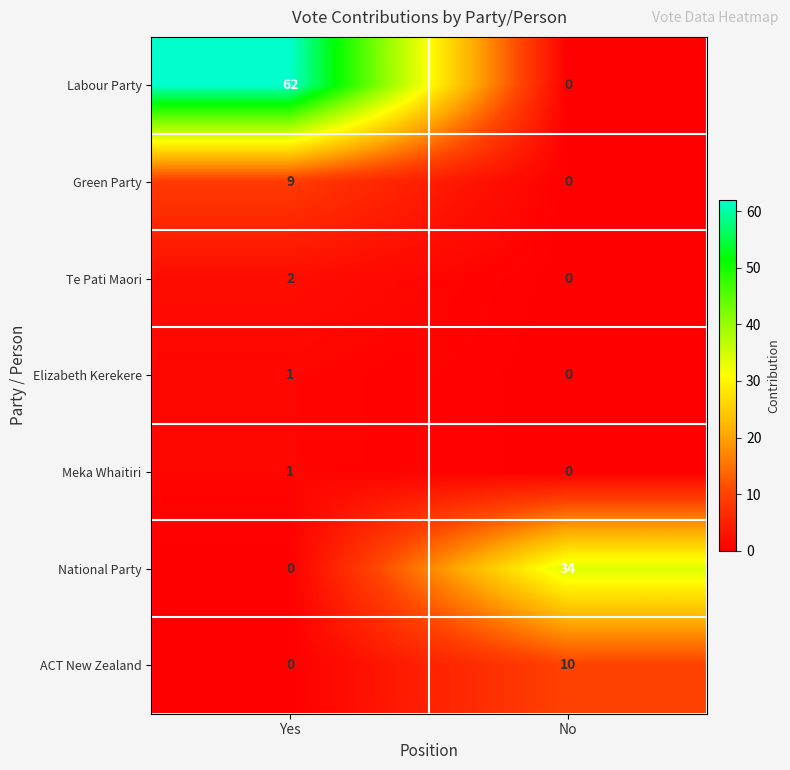

True or false: National Party has a value of 34 at No.

True